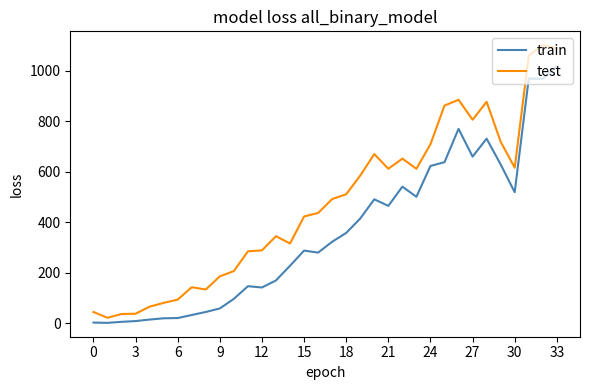

Which series has the largest total across all categories?

test